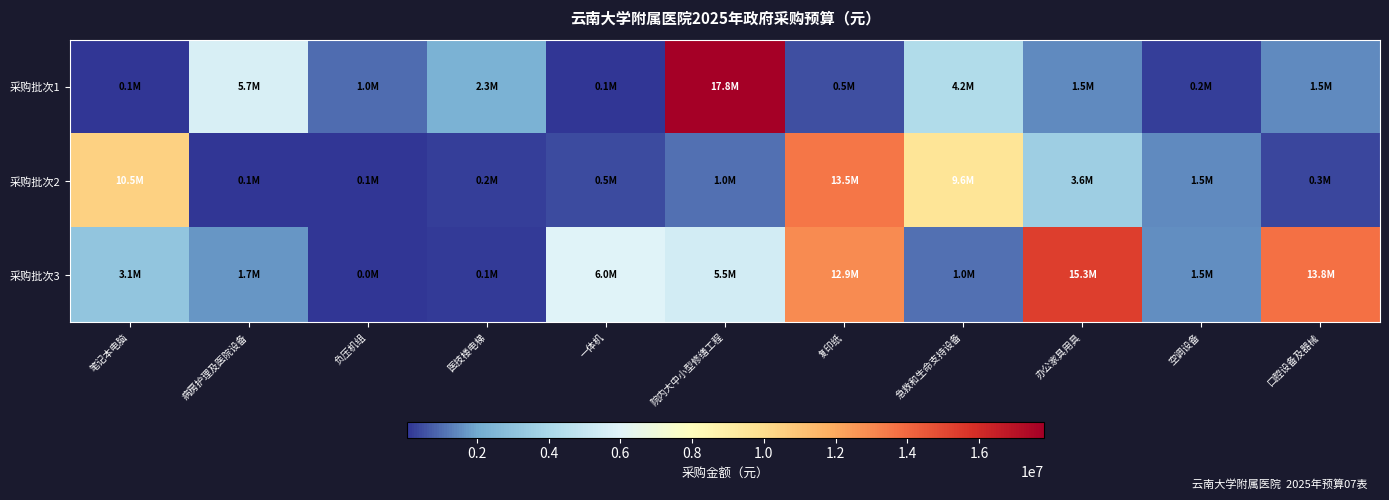

What is the difference between the highest and lowest values at 病房护理及医院设备?

5615200